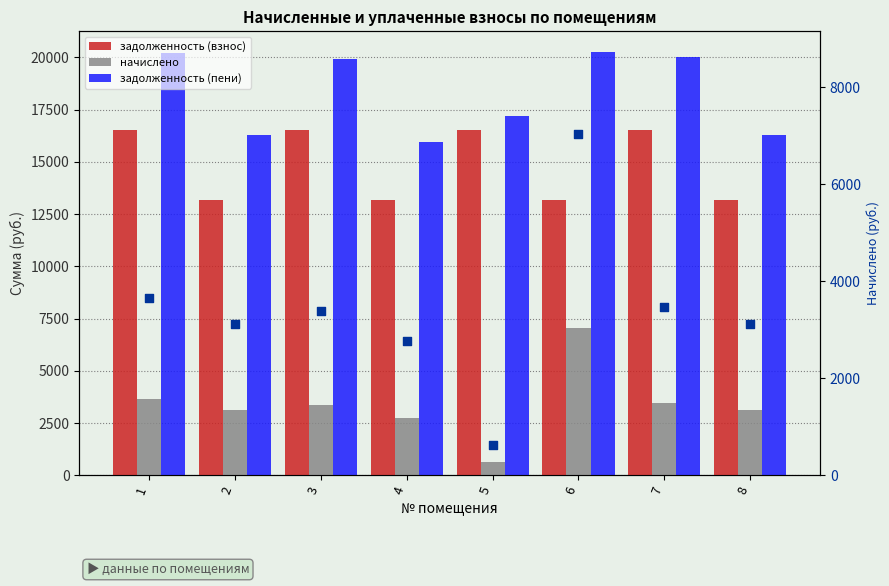

Which series has the largest Y range (max minus min)?

начислено